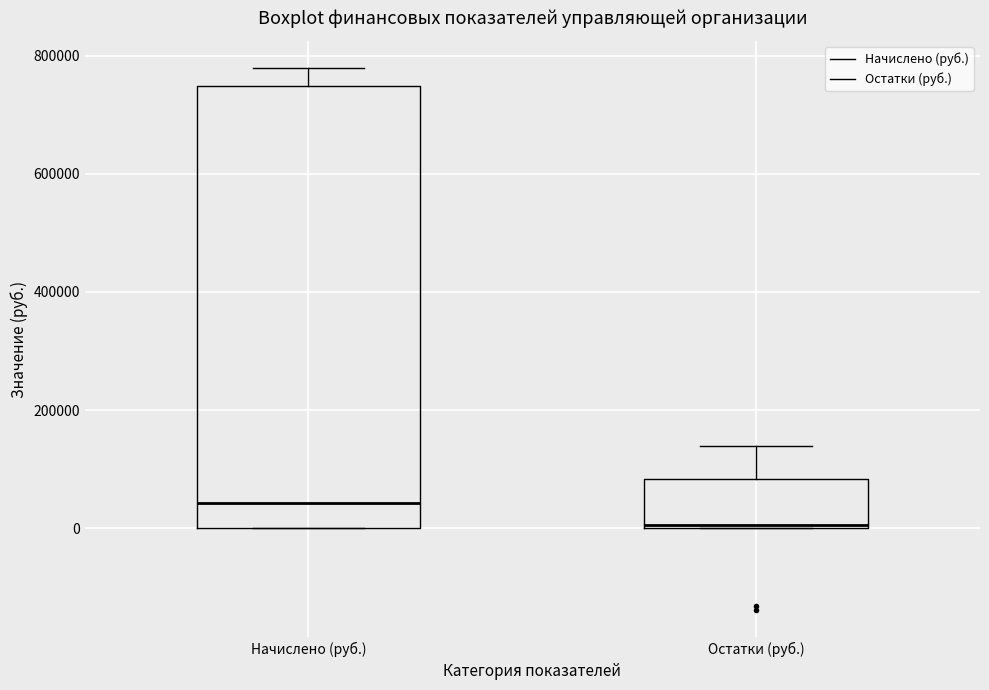

Reading left to right, transcribe this box plot: for each box, give where its median line is, the range the box spans, and where its two whiskers end, as read against the y-axis. The values are not printed on the chart, so give them approximately, as read against the axis.

Начислено (руб.): median 40000, box 0 to 740000, whiskers 0 to 780000
Остатки (руб.): median 0, box 0 to 80000, whiskers 0 to 140000